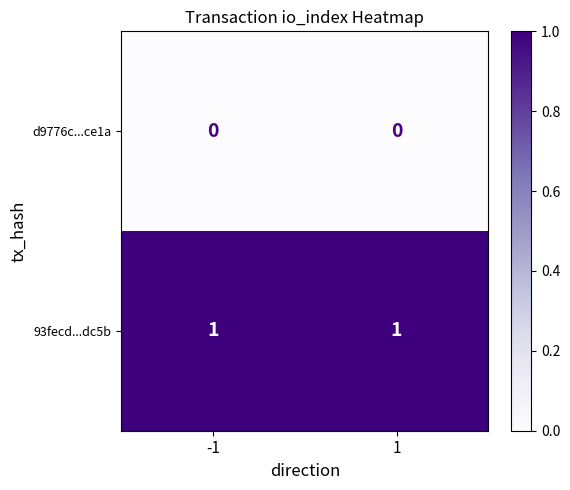

What is the total value across all series at 1?

1